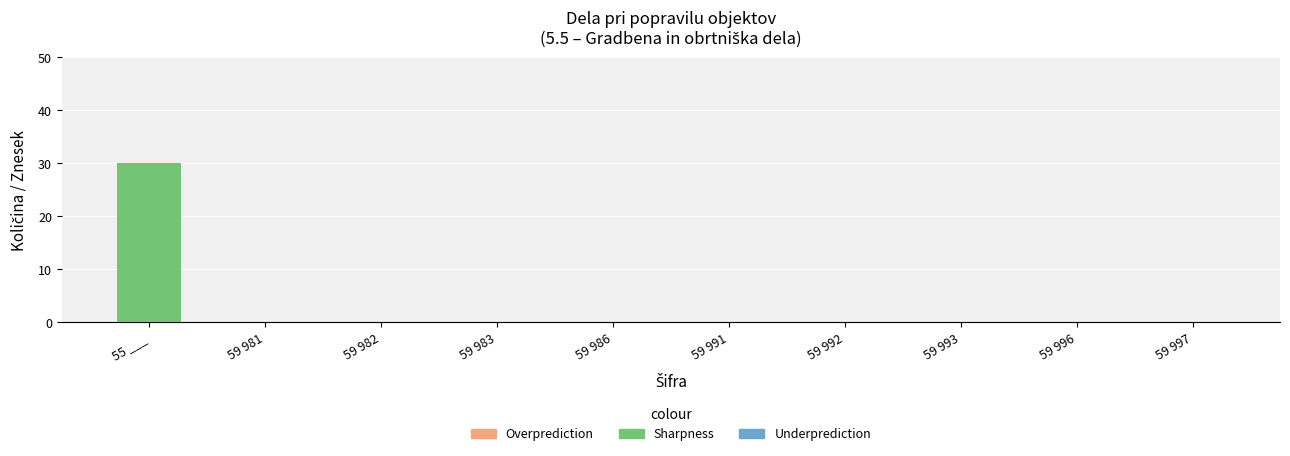

Which has a higher value, 55 ___ or 59 997?

55 ___